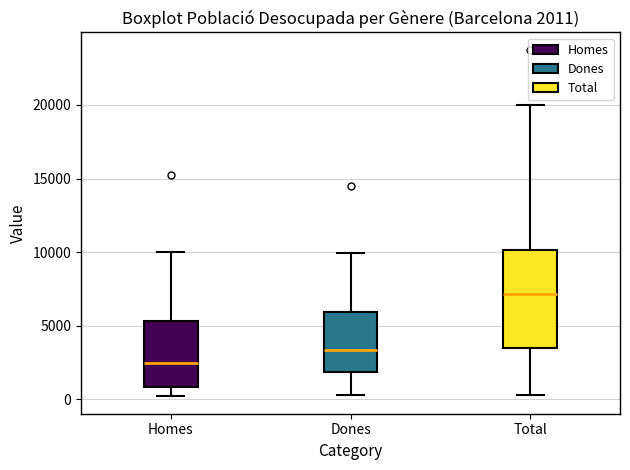

Which box's median line is the lowest?

Homes